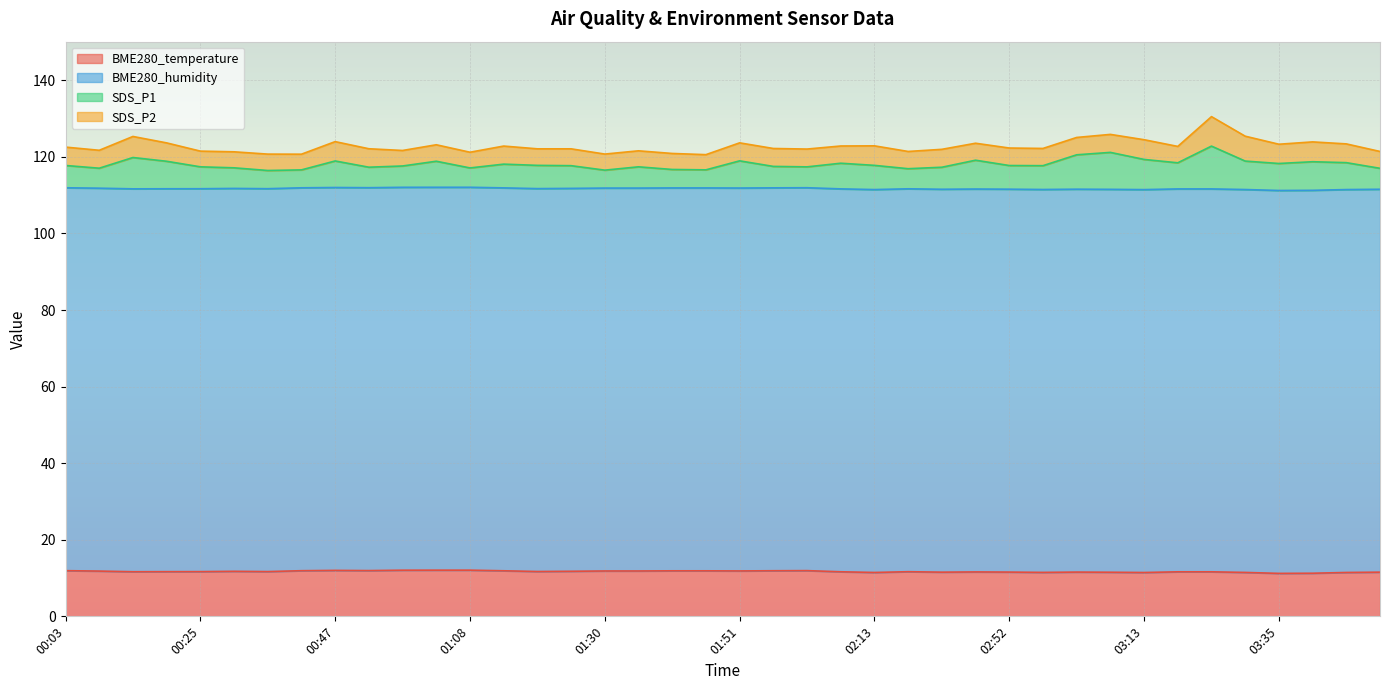

What is the lowest value of the BME280_temperature series?

11.2